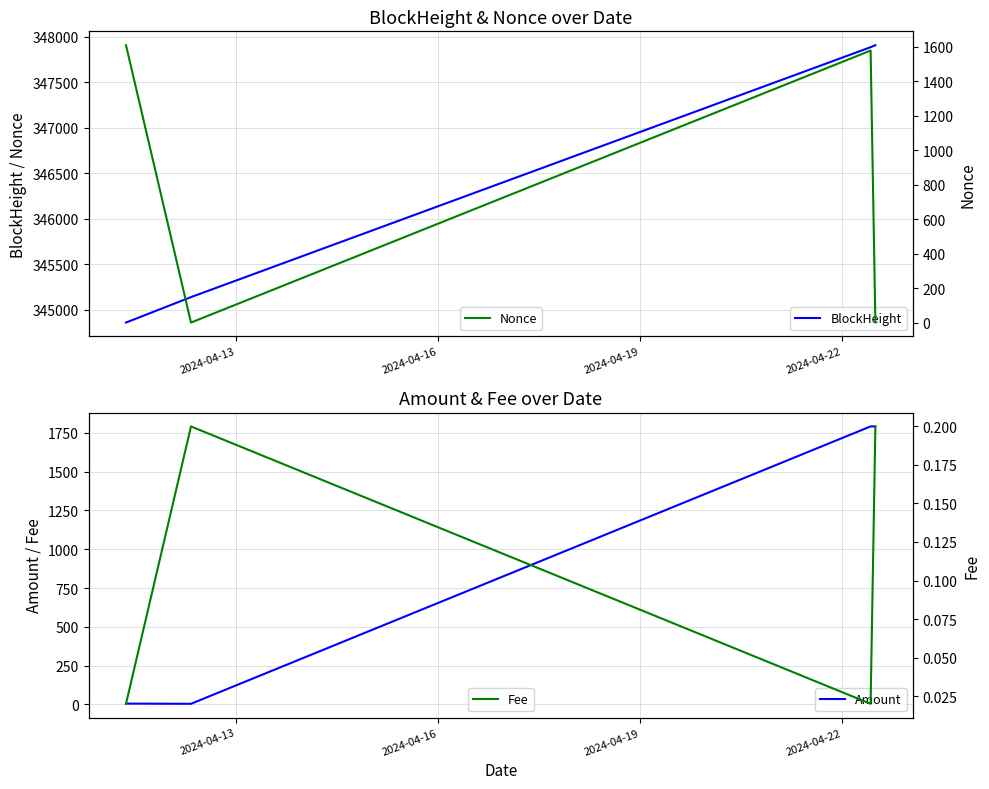

True or false: BlockHeight has more than 1 points higher than both neighbors.

False